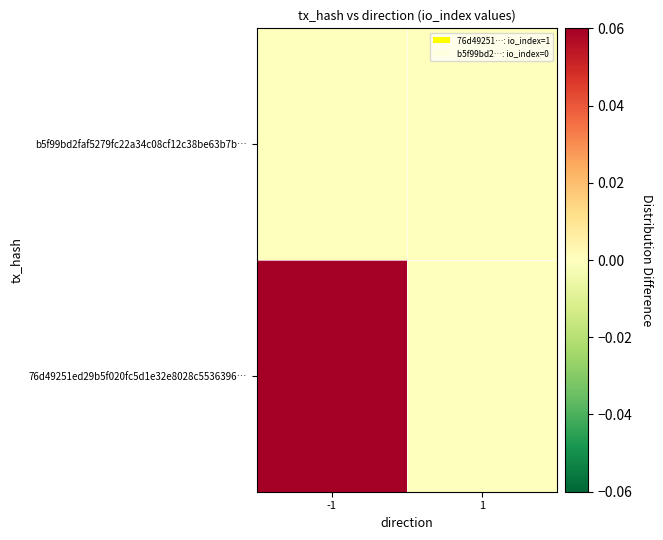

Rank the series by their average value, from lowest to highest.

b5f99bd2faf5279fc22a34c08cf12c38be63b7b…, 76d49251ed29b5f020fc5d1e32e8028c5536396…